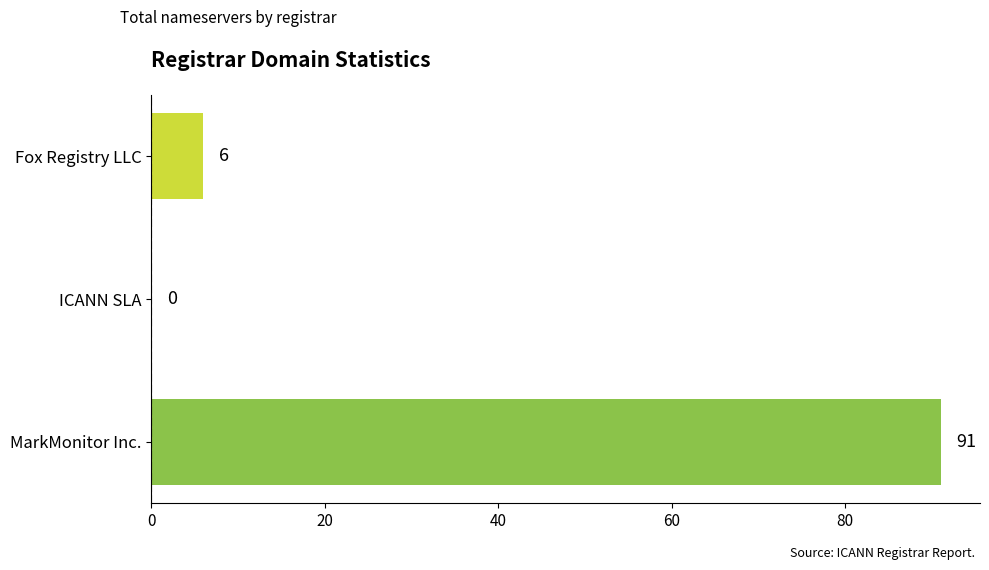

Reading bottom to top, list all the values displayed in this chart.

MarkMonitor Inc.=91	ICANN SLA=0	Fox Registry LLC=6